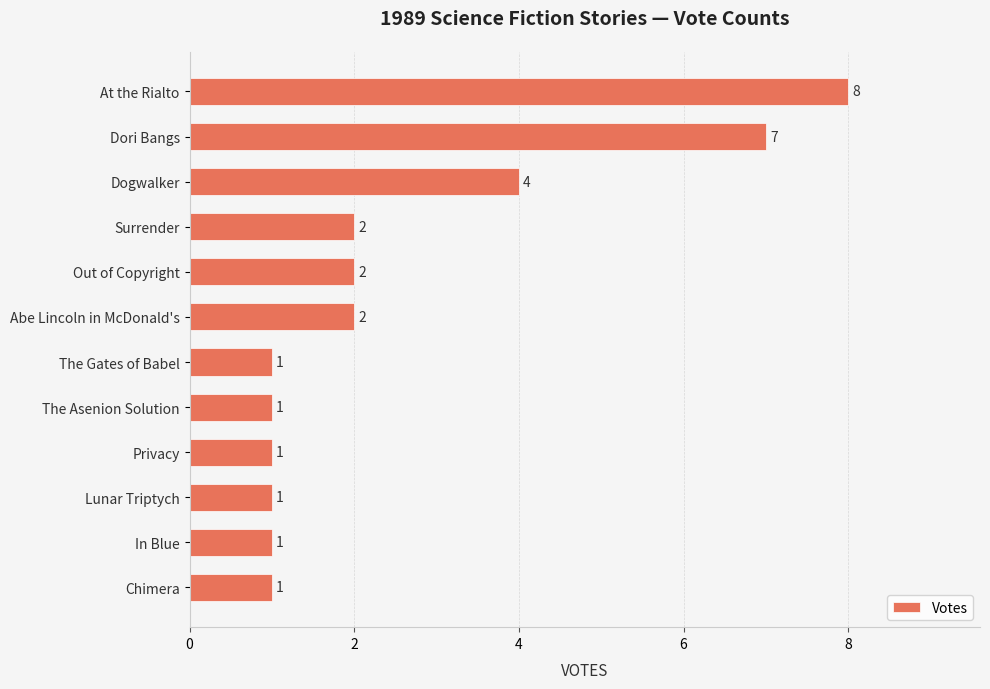

Does the chart contain stacked bars?

No